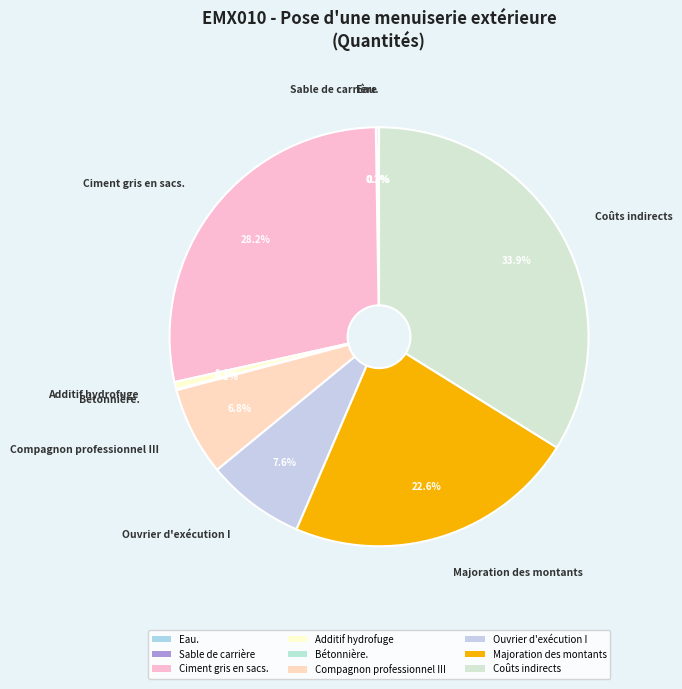

How many segments does this pie chart have?

9